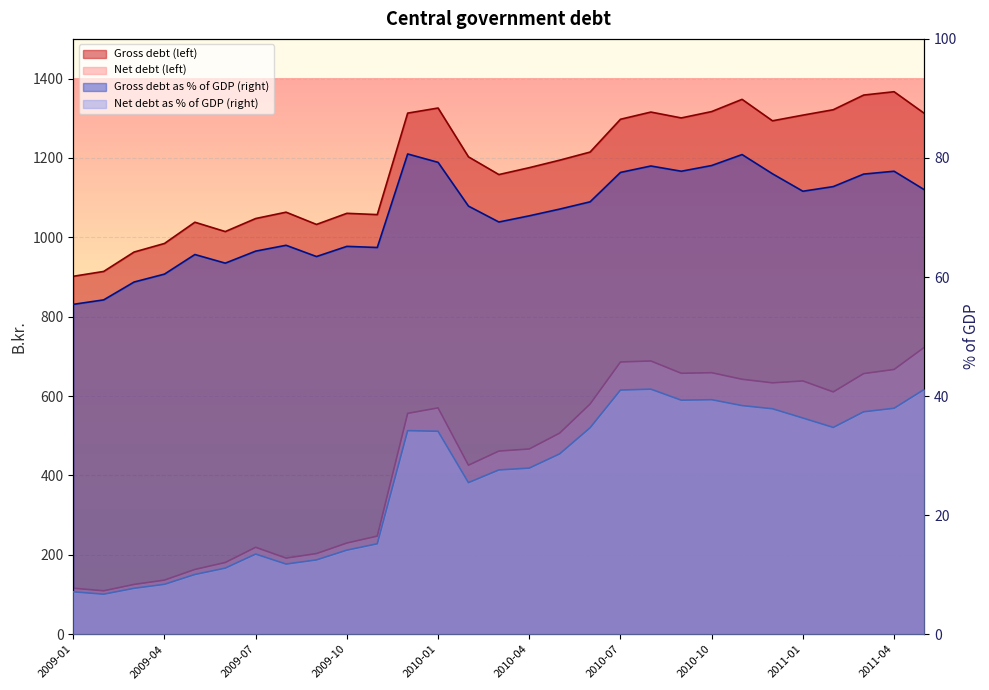

Which series has the largest total across all categories?

Gross debt (left)